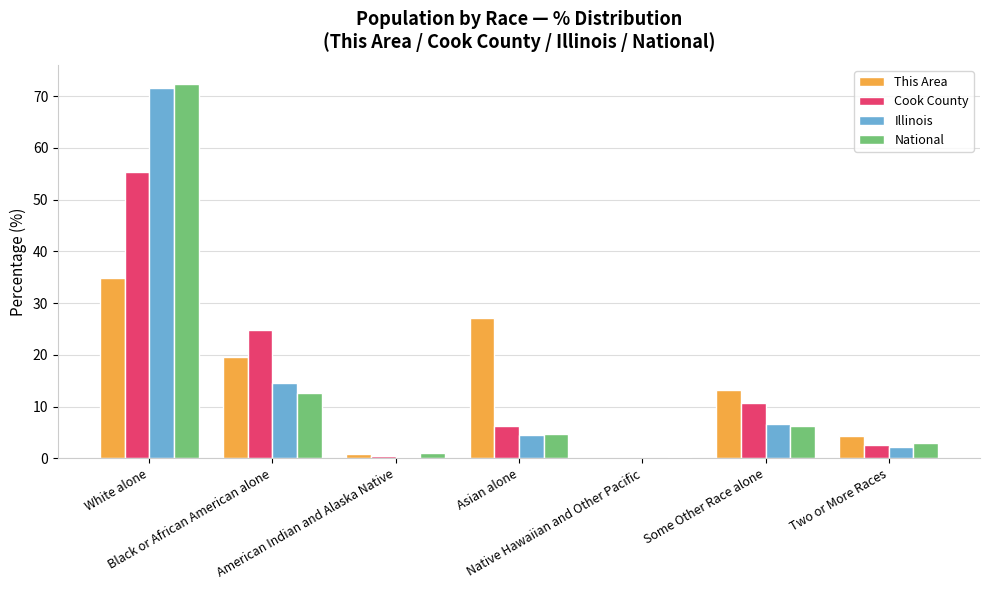

What is the sum of all Illinois values?

100.0